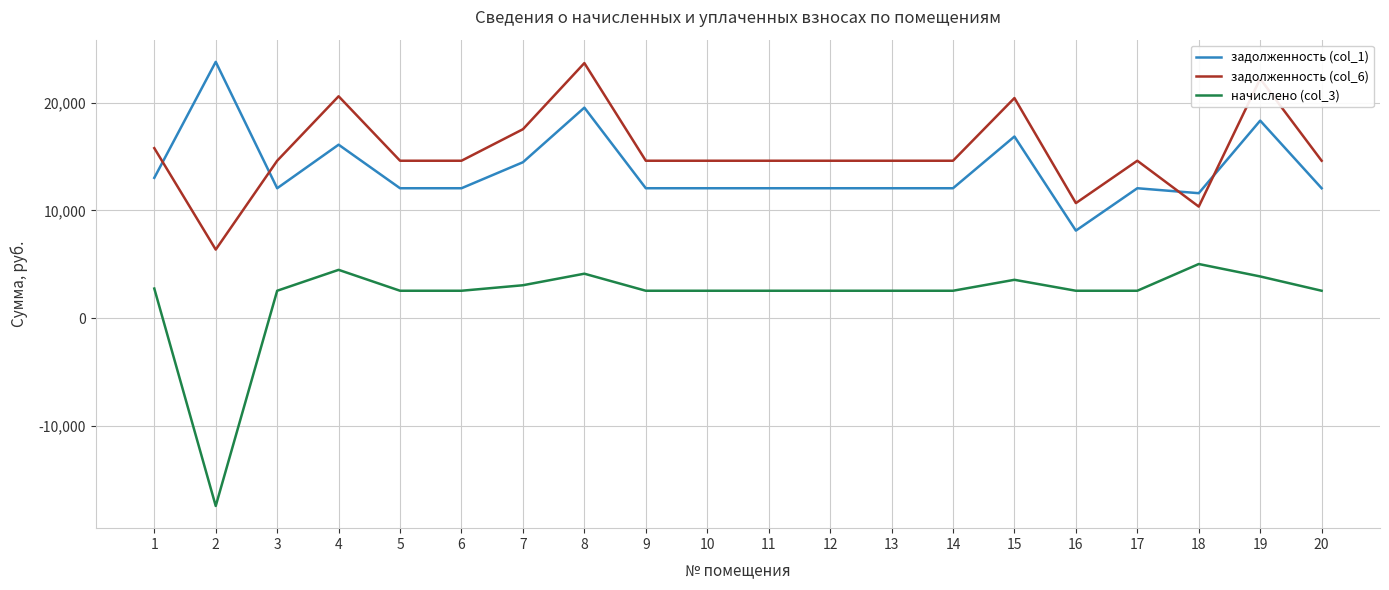

The value of начислено (col_3) at 6 is 2551.5. True or false?

True